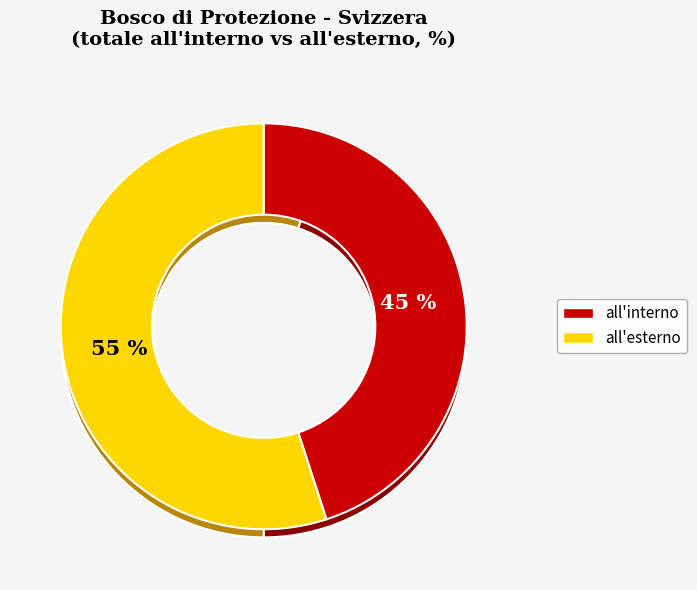

Is it true that all_interno is 32% of the pie?

False